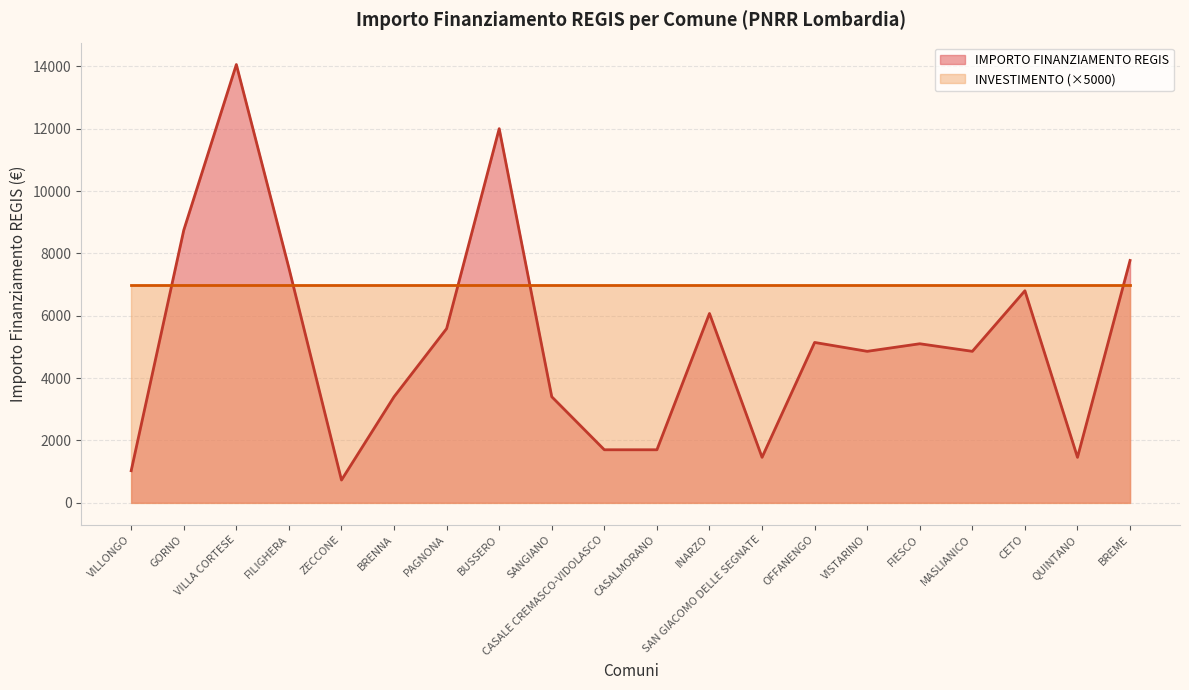

Does the chart have visible grid lines?

Yes